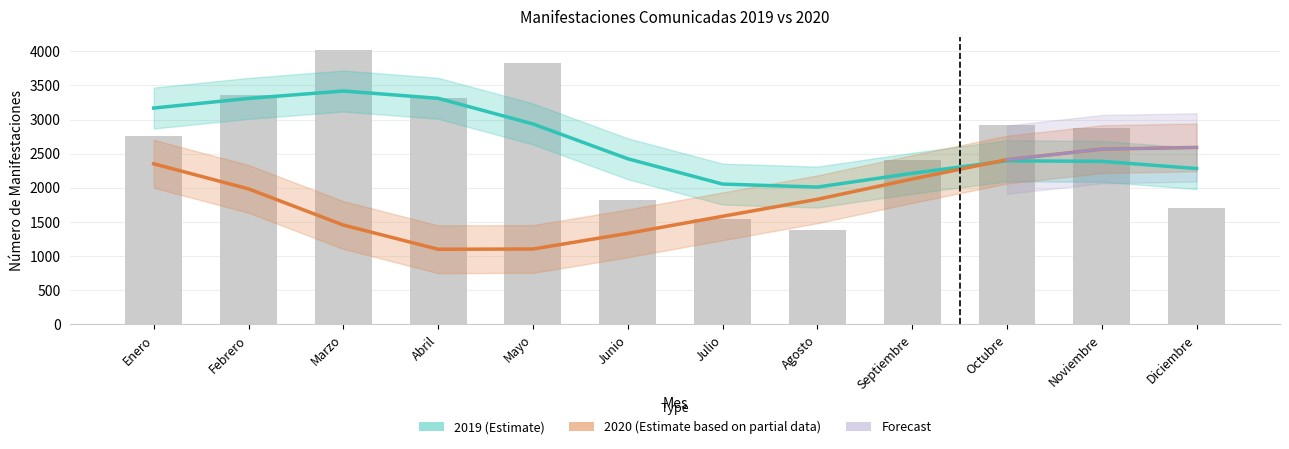

What is the greatest value displayed?

4012